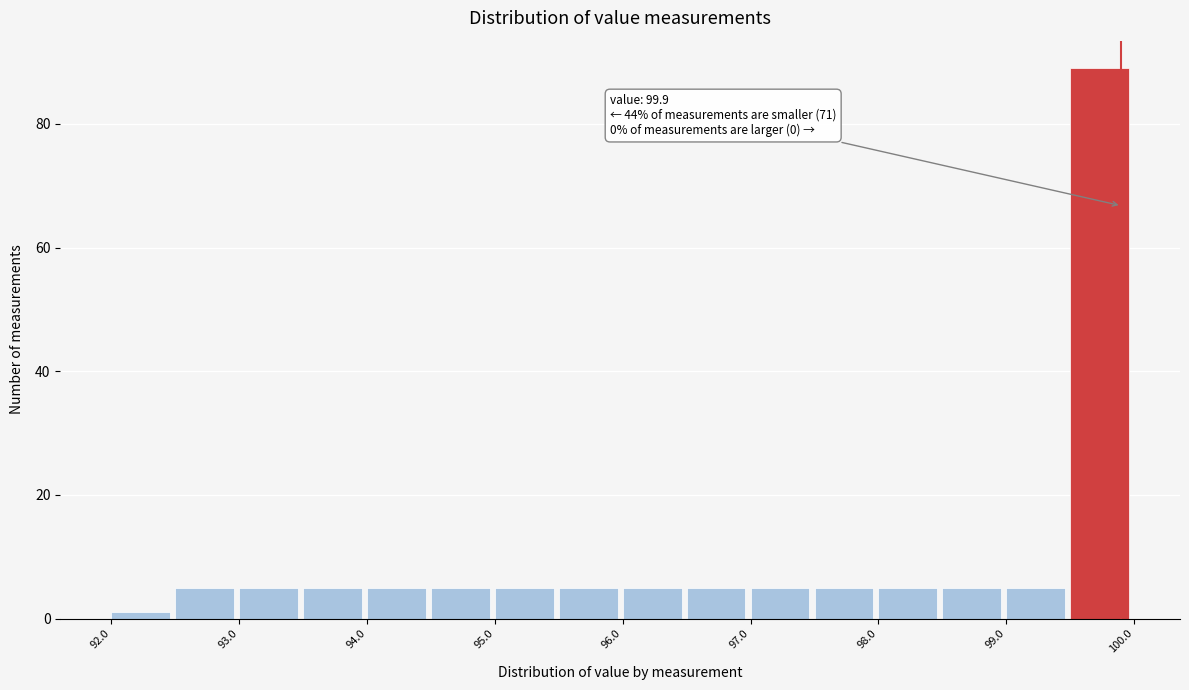

Which range on the x-axis has the tallest bar?

99.5 to 100.0